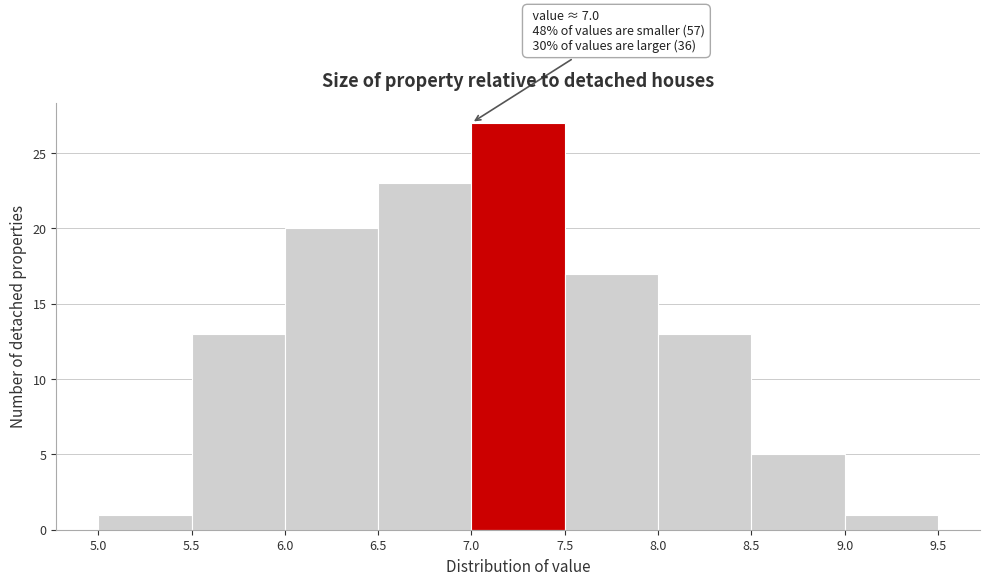

Over which range of the x-axis is the bar tallest?

7.0 to 7.5